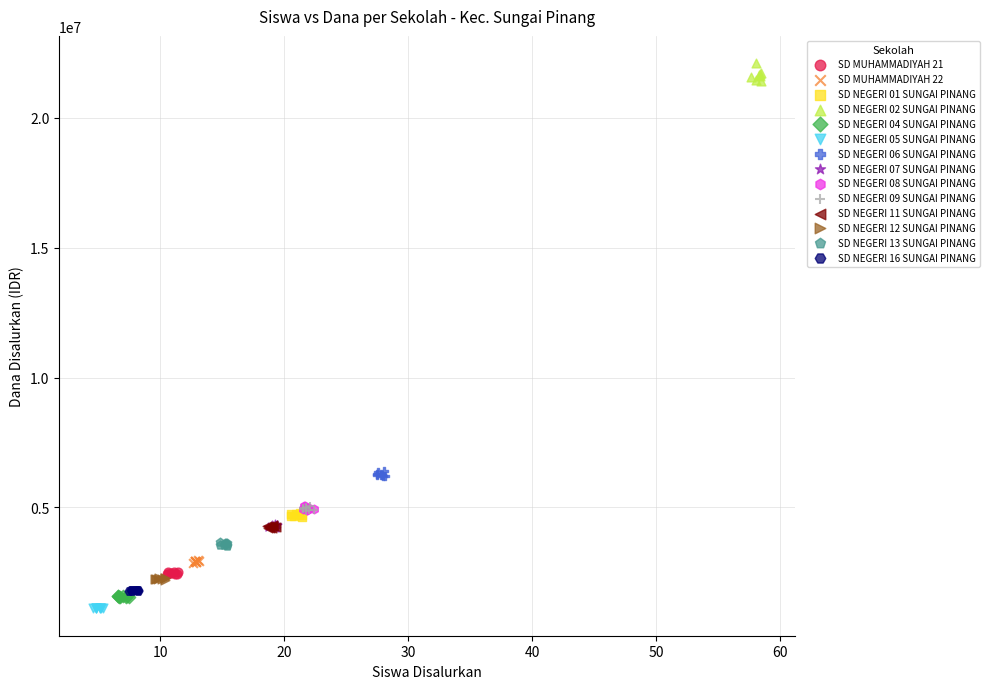

What are all the series names shown in the legend?

SD MUHAMMADIYAH 21, SD MUHAMMADIYAH 22, SD NEGERI 01 SUNGAI PINANG, SD NEGERI 02 SUNGAI PINANG, SD NEGERI 04 SUNGAI PINANG, SD NEGERI 05 SUNGAI PINANG, SD NEGERI 06 SUNGAI PINANG, SD NEGERI 07 SUNGAI PINANG, SD NEGERI 08 SUNGAI PINANG, SD NEGERI 09 SUNGAI PINANG, SD NEGERI 11 SUNGAI PINANG, SD NEGERI 12 SUNGAI PINANG, SD NEGERI 13 SUNGAI PINANG, SD NEGERI 16 SUNGAI PINANG